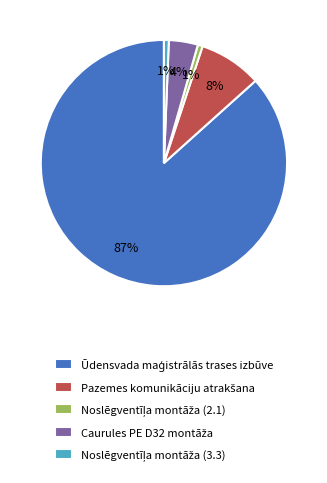

To the nearest percent, what is the average slice percentage?

20%